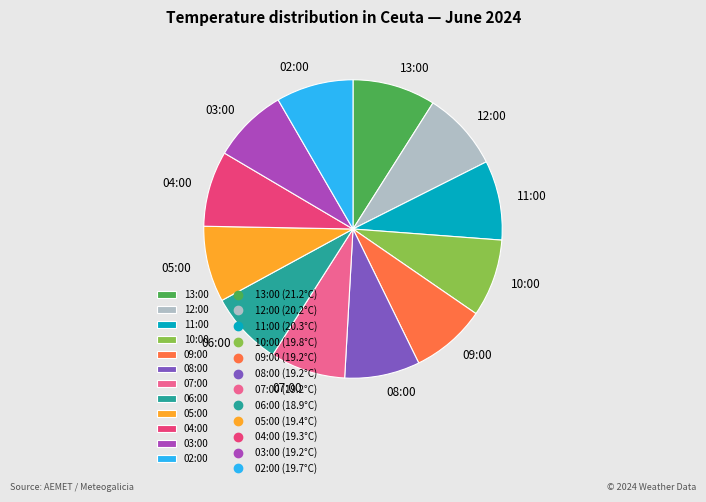

Does any single category account for the majority?

No